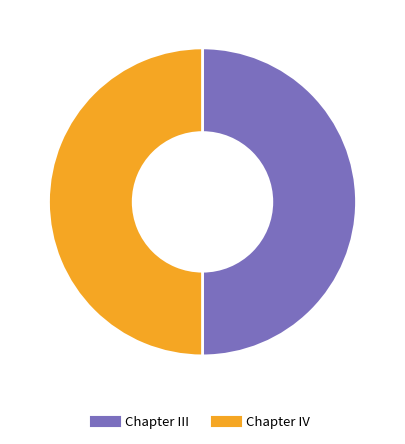

How many segments does this pie chart have?

2